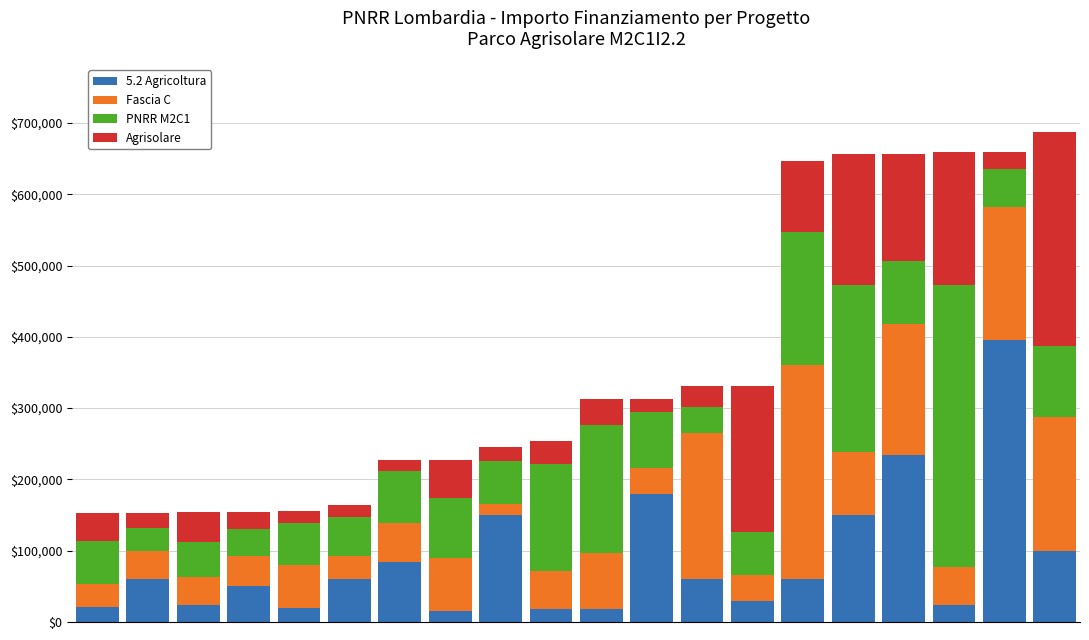

What is the highest value of the 5.2 Agricoltura series?

395644.9